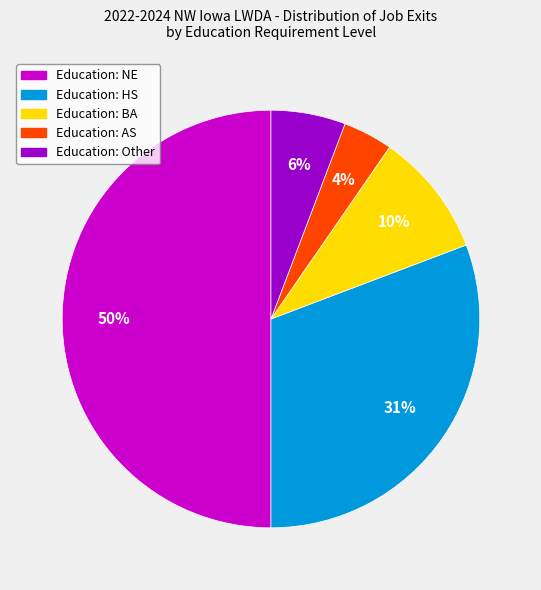

To the nearest percent, what is the average slice percentage?

20%